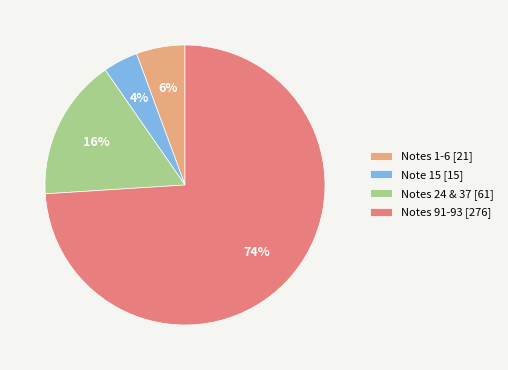

How many segments does this pie chart have?

4